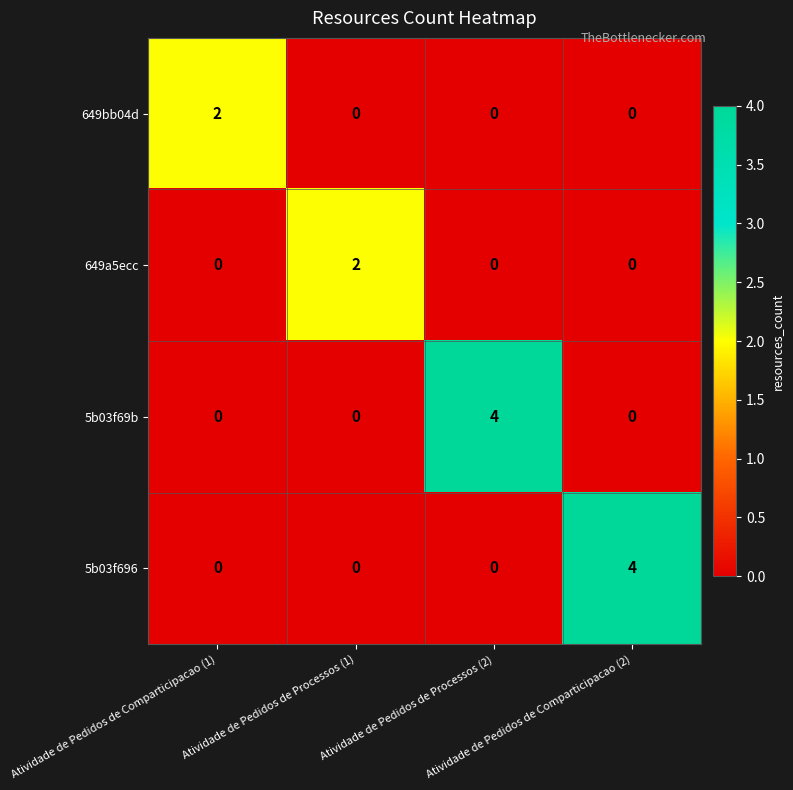

At how many categories does at least one series exceed 0?

4